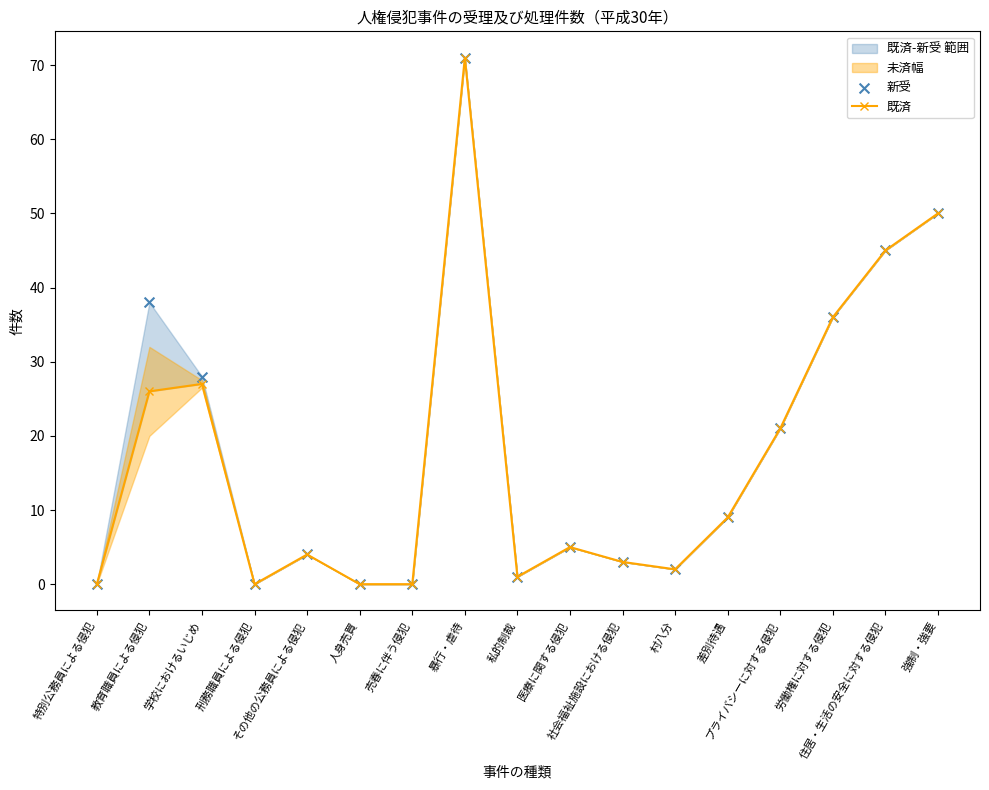

Which series contains the lowest Y value?

既済